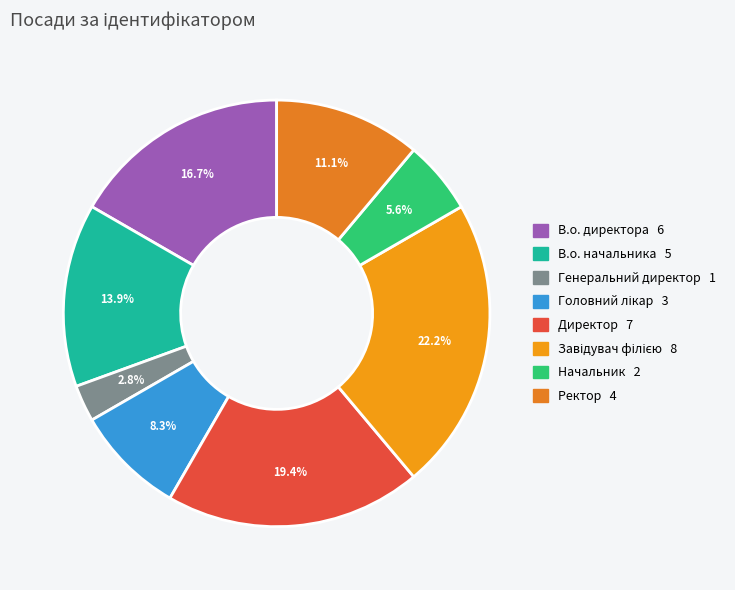

Which has a higher value, Головний лікар or В.о. начальника?

В.о. начальника